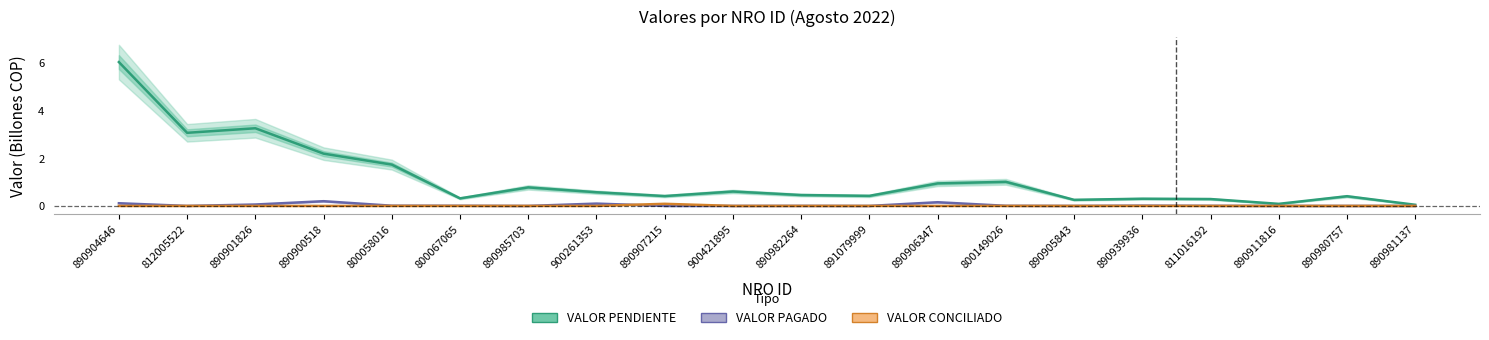

Is the value of VALOR PAGADO at 890907215 greater than the value of VALOR PENDIENTE at 890982264?

No